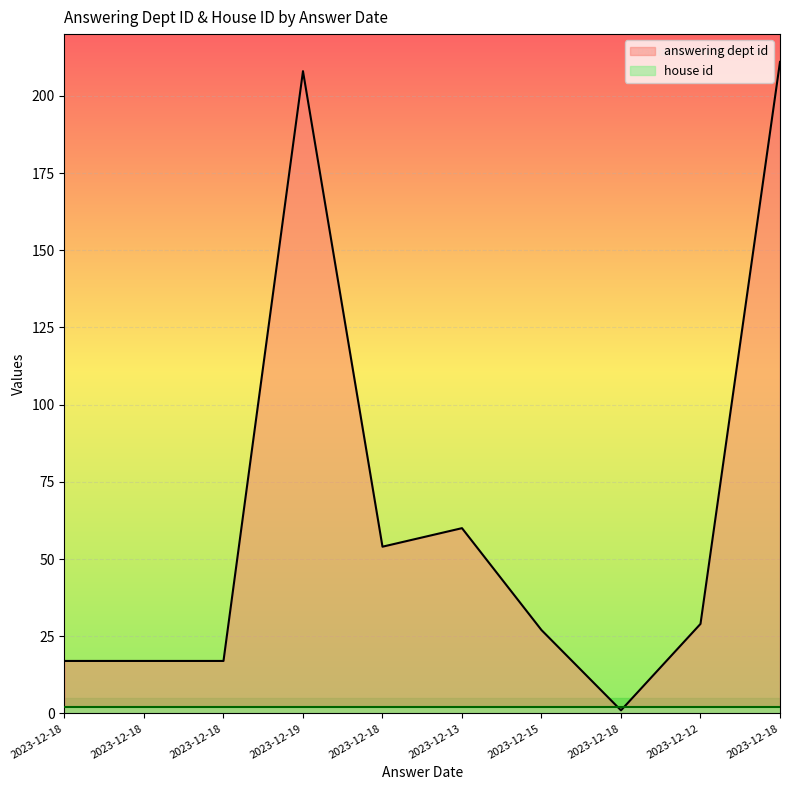

True or false: the data has more than 2 interior local peaks.

False